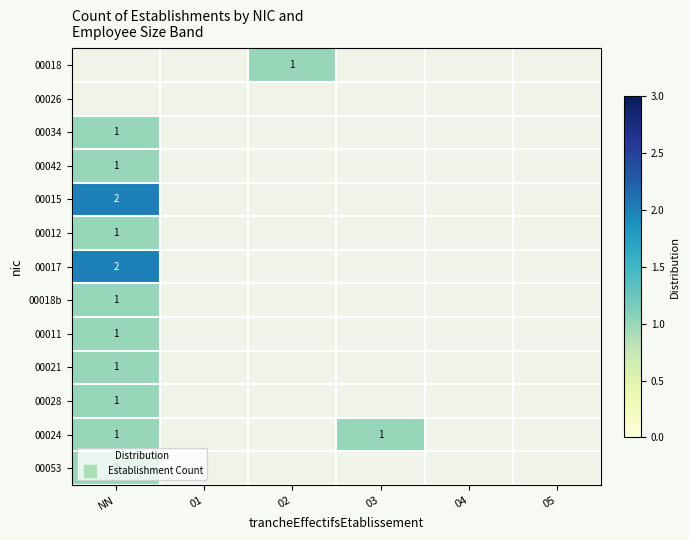

Is the value of 00017 at 01 greater than the value of 00012 at 04?

No